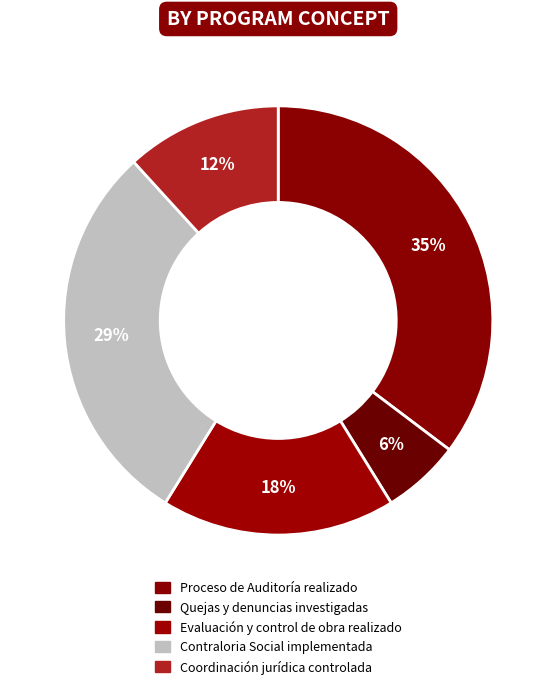

To the nearest percent, what is the difference between the Proceso de Auditoría realizado and Contraloria Social implementada slice percentages?

6%